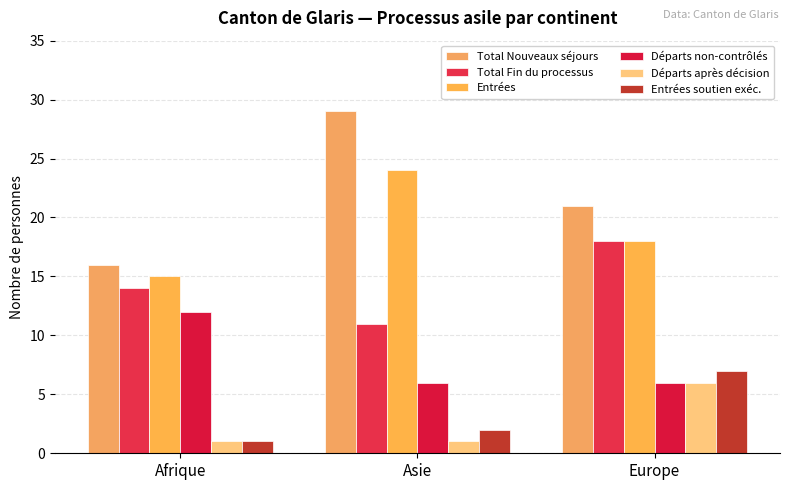

What is the sum of the Total Nouveaux séjours values at Afrique and Europe?

37